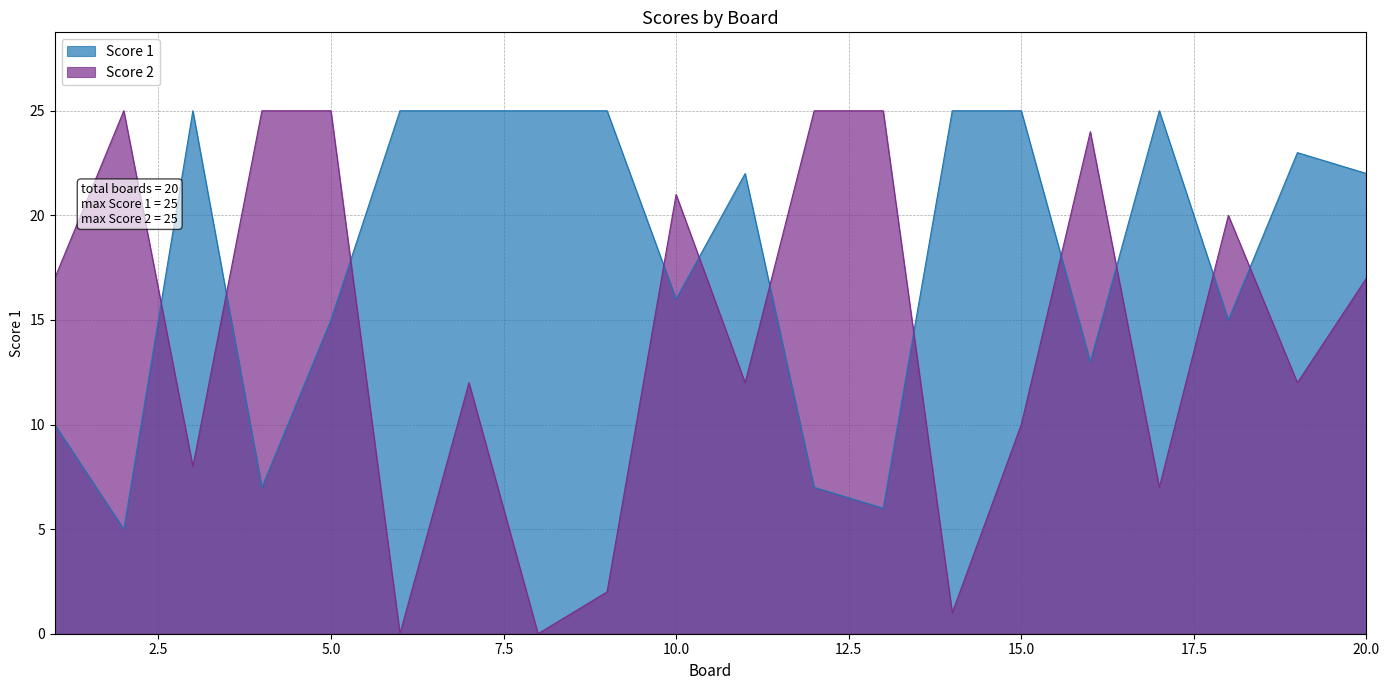

Rank the categories by Score 1 value from highest to lowest.

3, 6, 7, 8, 9, 14, 15, 17, 19, 11, 20, 10, 5, 18, 16, 1, 4, 12, 13, 2